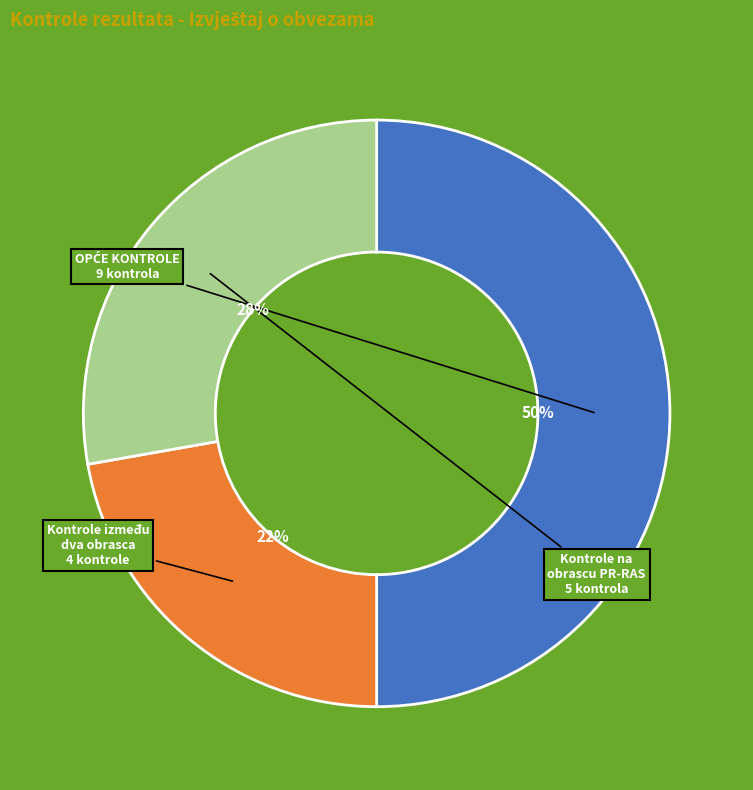

To the nearest percent, what is the average slice percentage?

33%